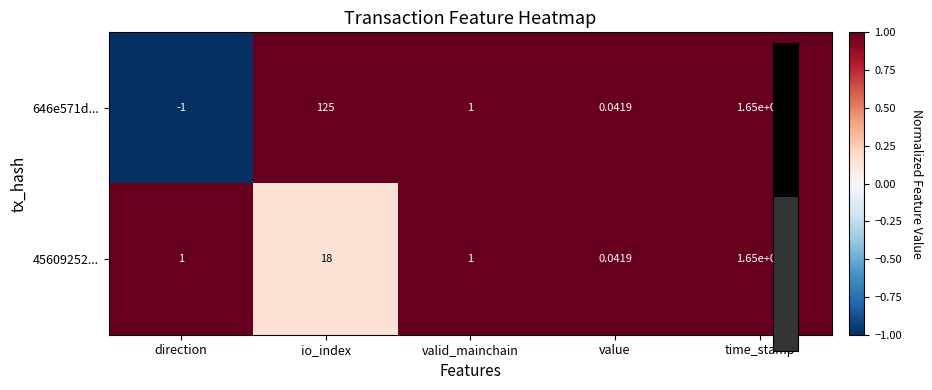

List the labels in order of 646e571d... value, smallest first.

direction, value, valid_mainchain, io_index, time_stamp